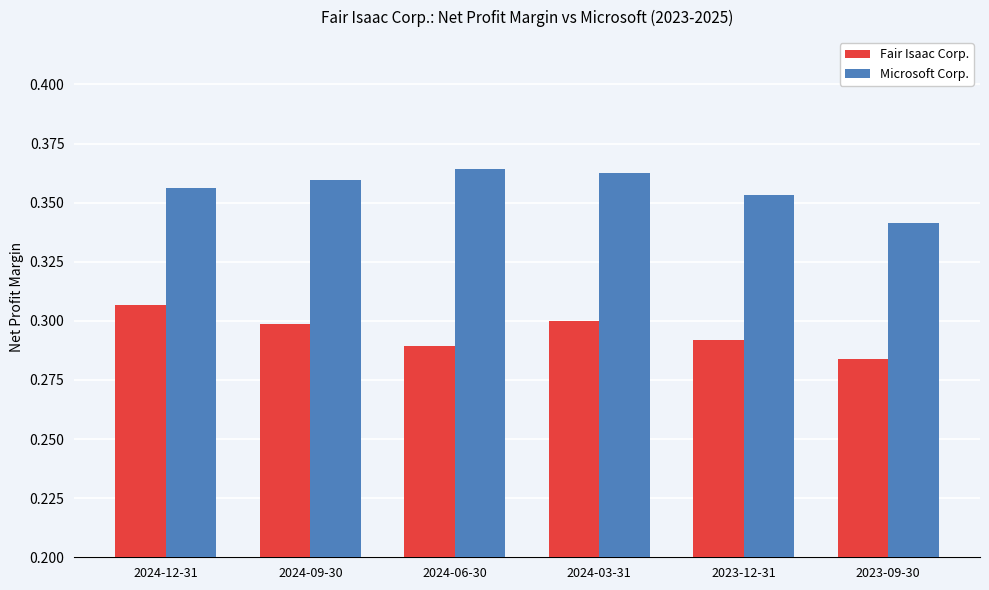

List the series in order of their overall mean, lowest first.

Fair Isaac Corp., Microsoft Corp.